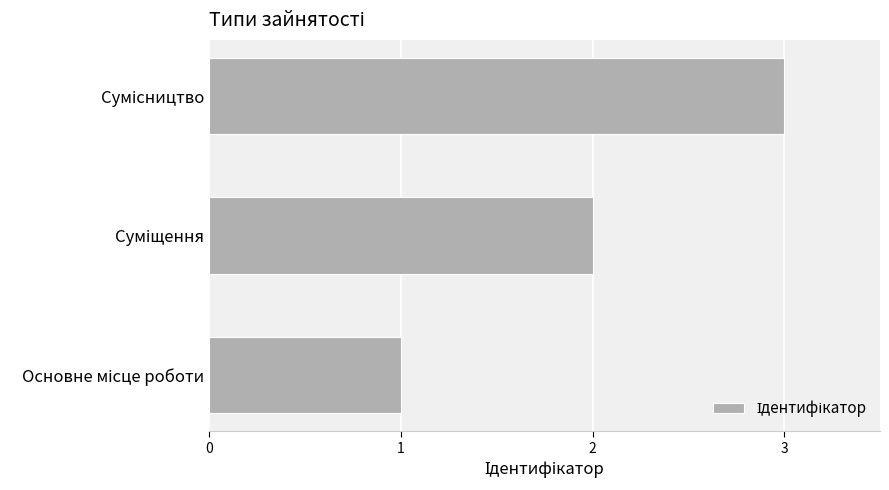

What is the sum of all values?

6